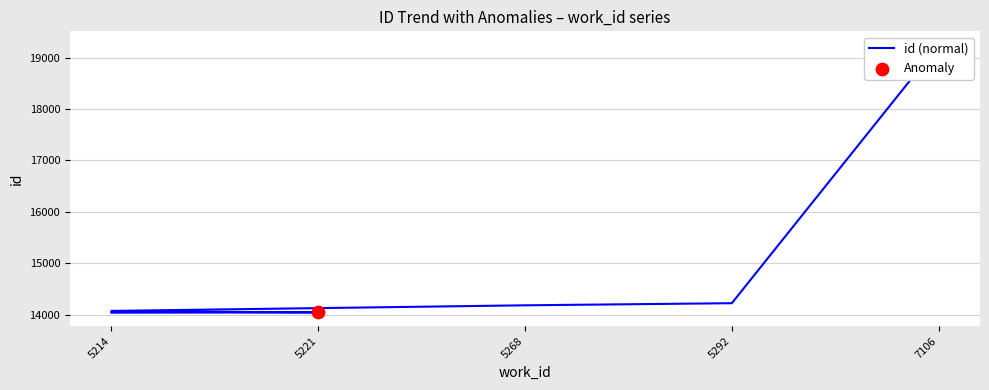

Between 5214 and 7106, which is larger?

7106